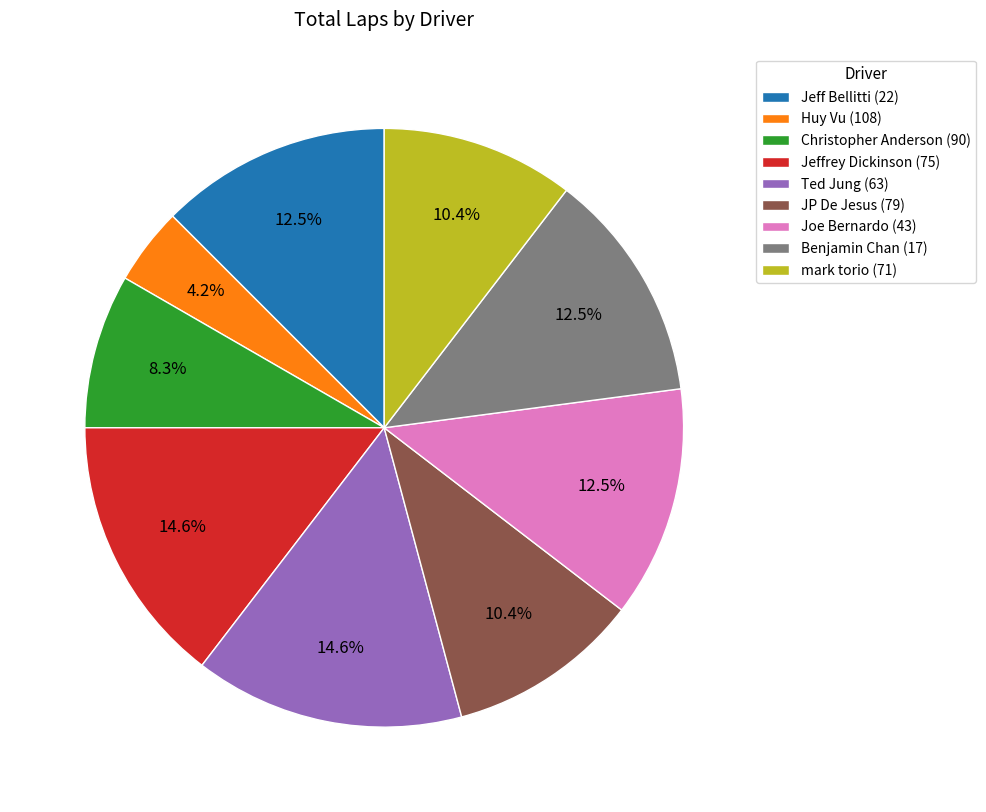

Do Christopher Anderson (90) and Ted Jung (63) together represent more than half of the pie?

No